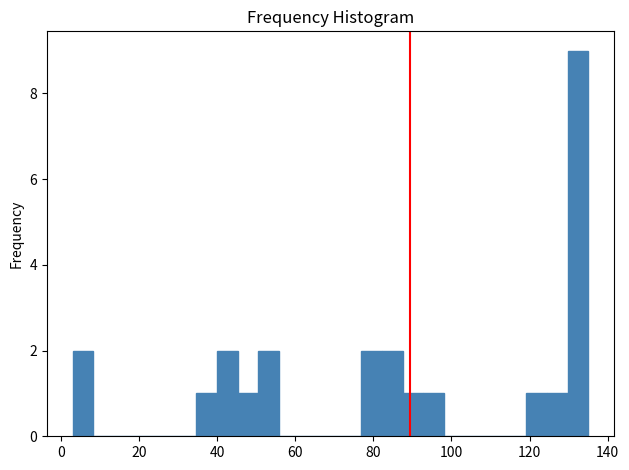

Around what value on the x-axis is the tallest bar? Give the approximate position of its centre, as read against the axis.

132